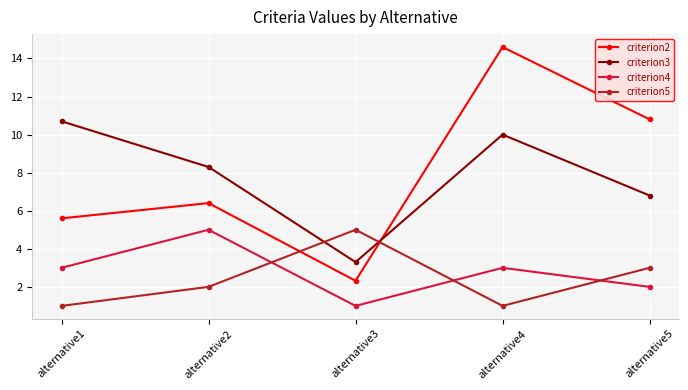

The criterion5 series shows 1.0 at alternative4. True or false?

True